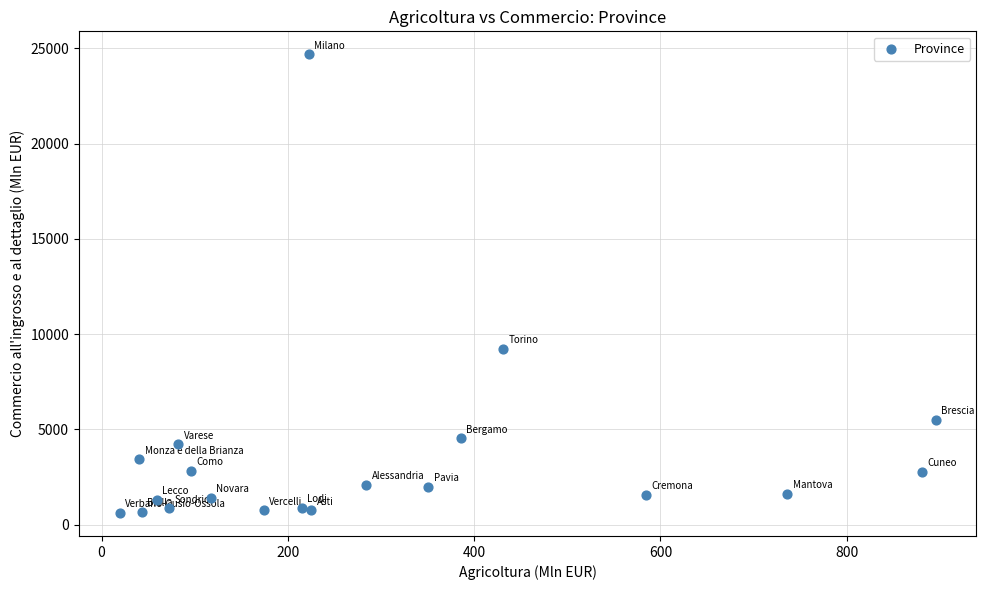

What Y value in the scatter plot is closest to 12646?

9222.2